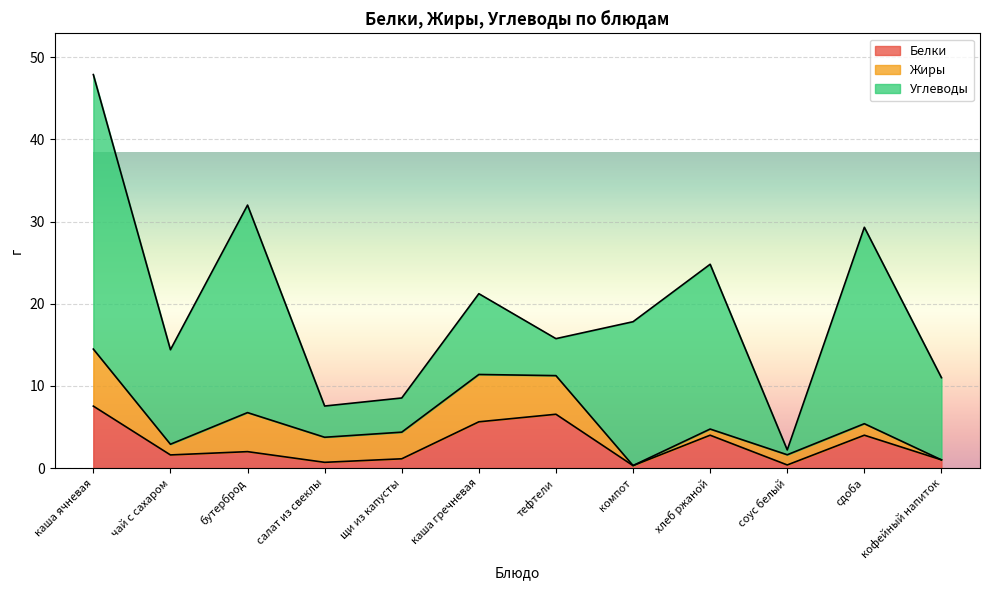

Reading left to right, what are all the values shown in this chart?

Белки: 7.5	1.6	2.0	0.7	1.1	5.6	6.5	0.3	4.0	0.4	4.0	1.0
Жиры: 6.9	1.3	4.8	3.0	3.2	5.8	4.7	0.0	0.8	1.2	1.4	0.0
Углеводы: 33.4	11.5	25.2	3.8	4.2	9.8	4.5	17.5	20.1	0.6	23.9	10.0